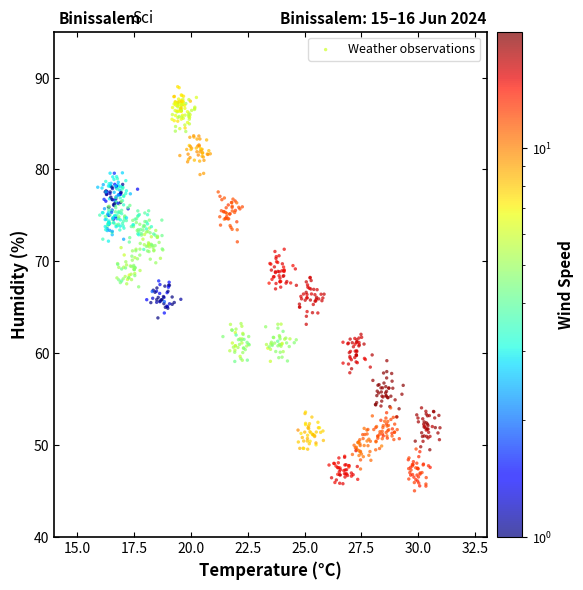

What is the range of Y values (max minus min)?

44.0